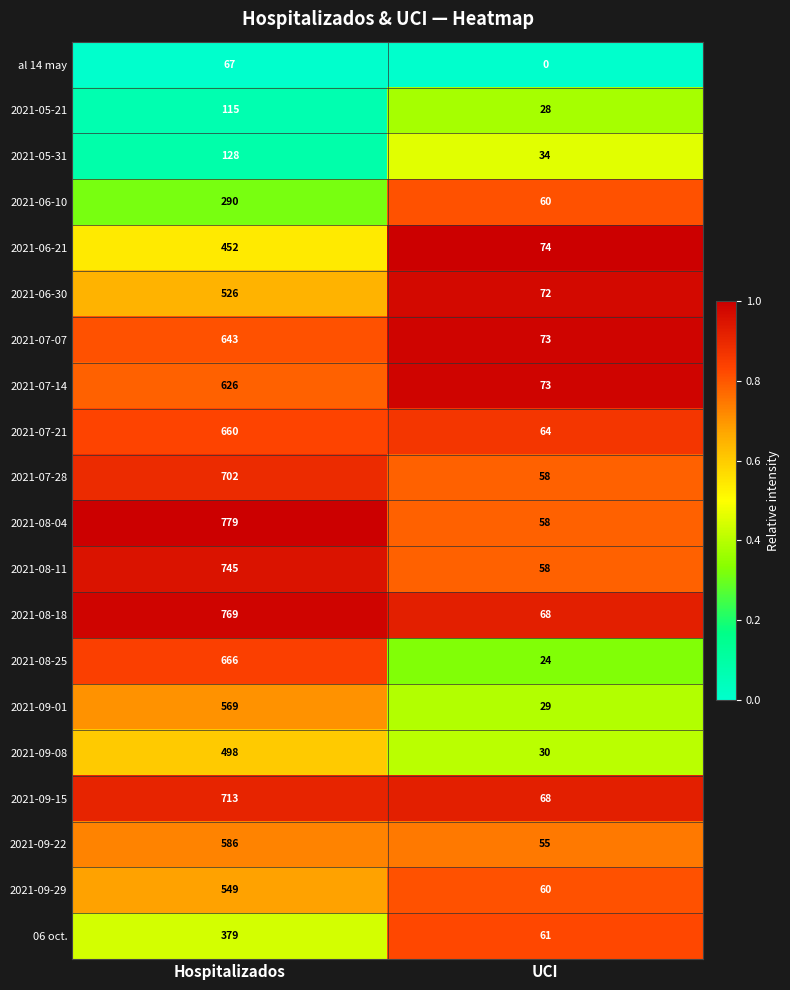

What is the approximate value of 06 oct. at Hospitalizados, to the nearest 50?

400